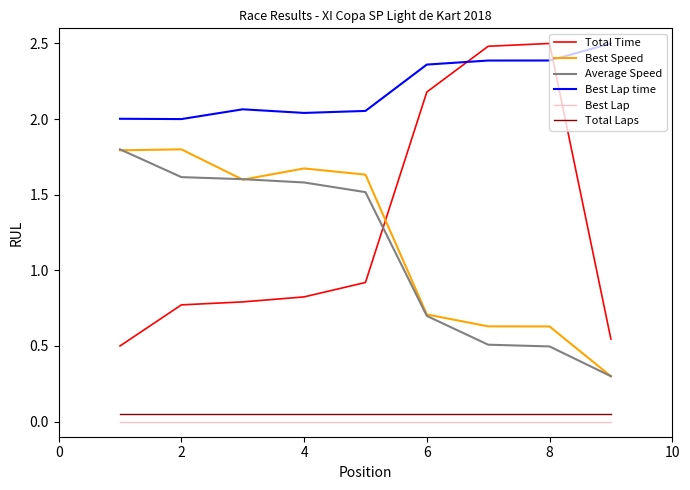

True or false: Best Lap time and Best Lap cross at least once.

False